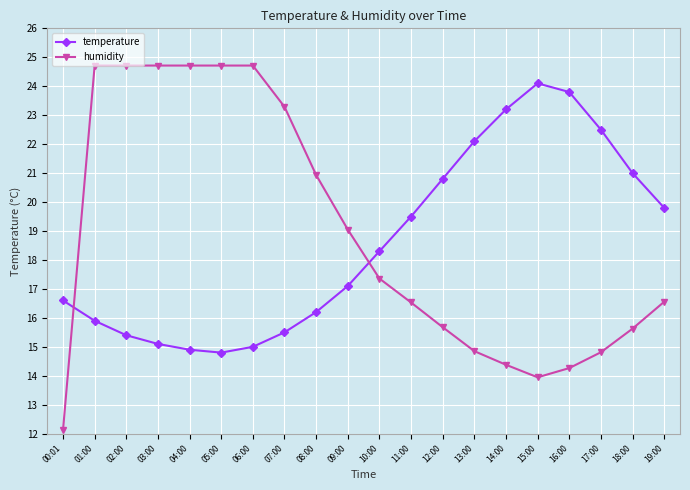

What is the label of the 15th point from the left?

14:00